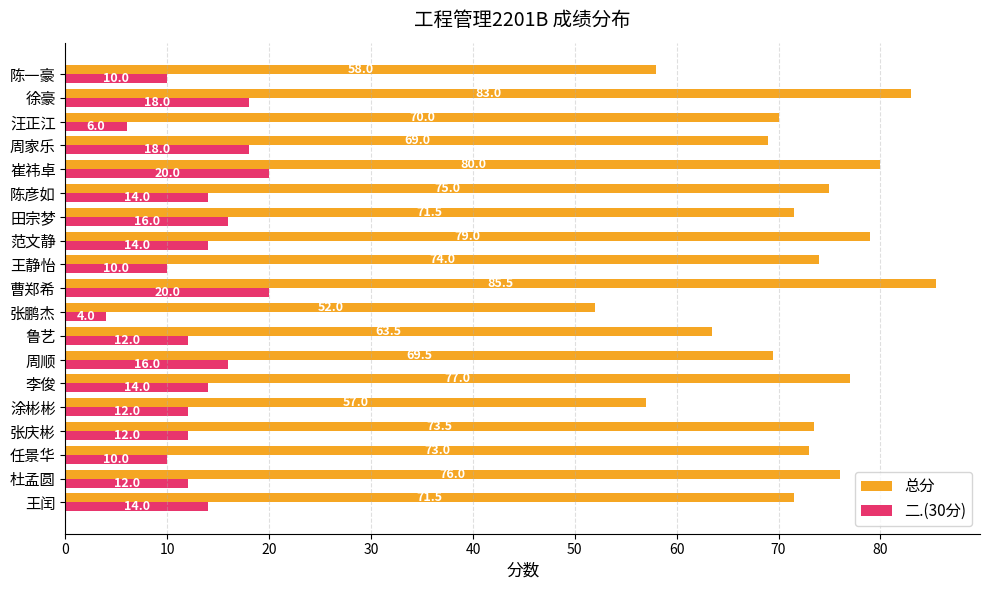

Where is 总分 nearest to the value 68?

周家乐